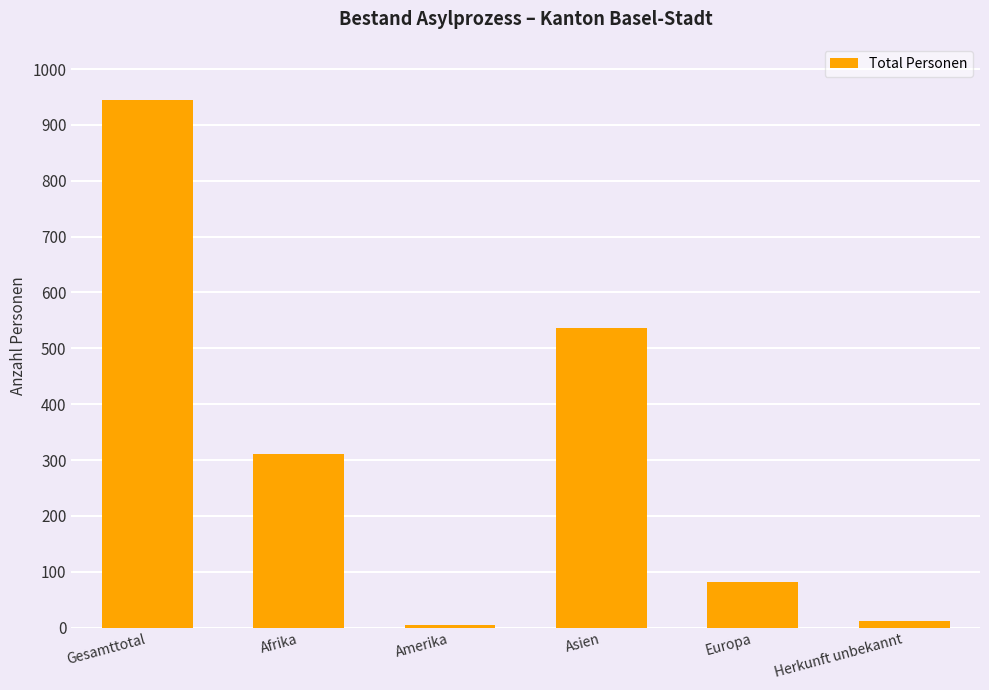

At which label is the value closest to 474?

Asien